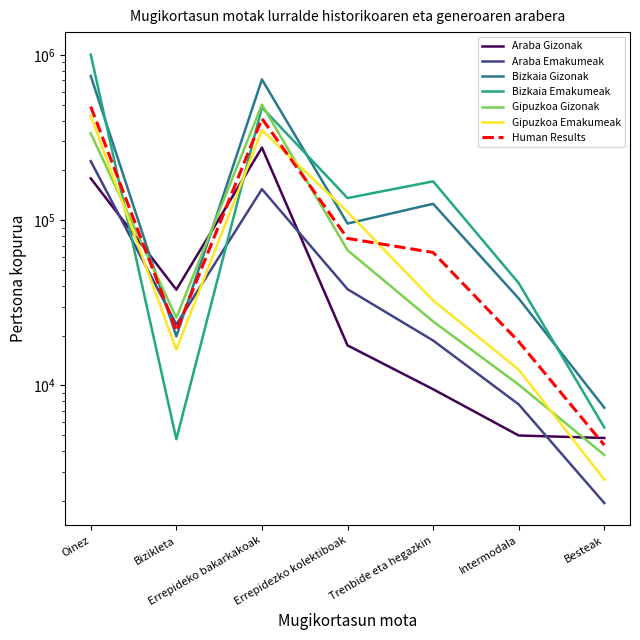

Where is the first local maximum for Bizkaia Gizonak?

Errepideko bakarkakoak